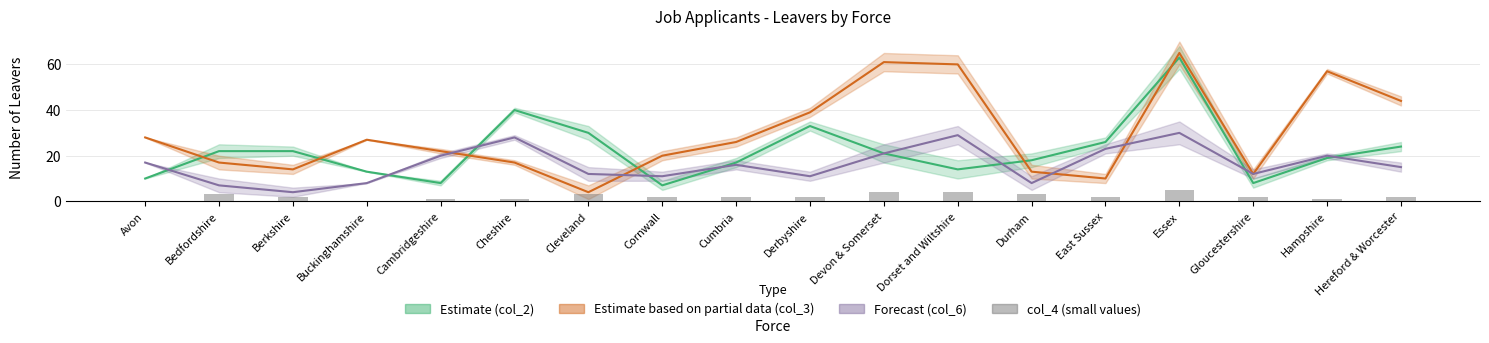

Are the bars grouped side by side (vs. stacked)?

No